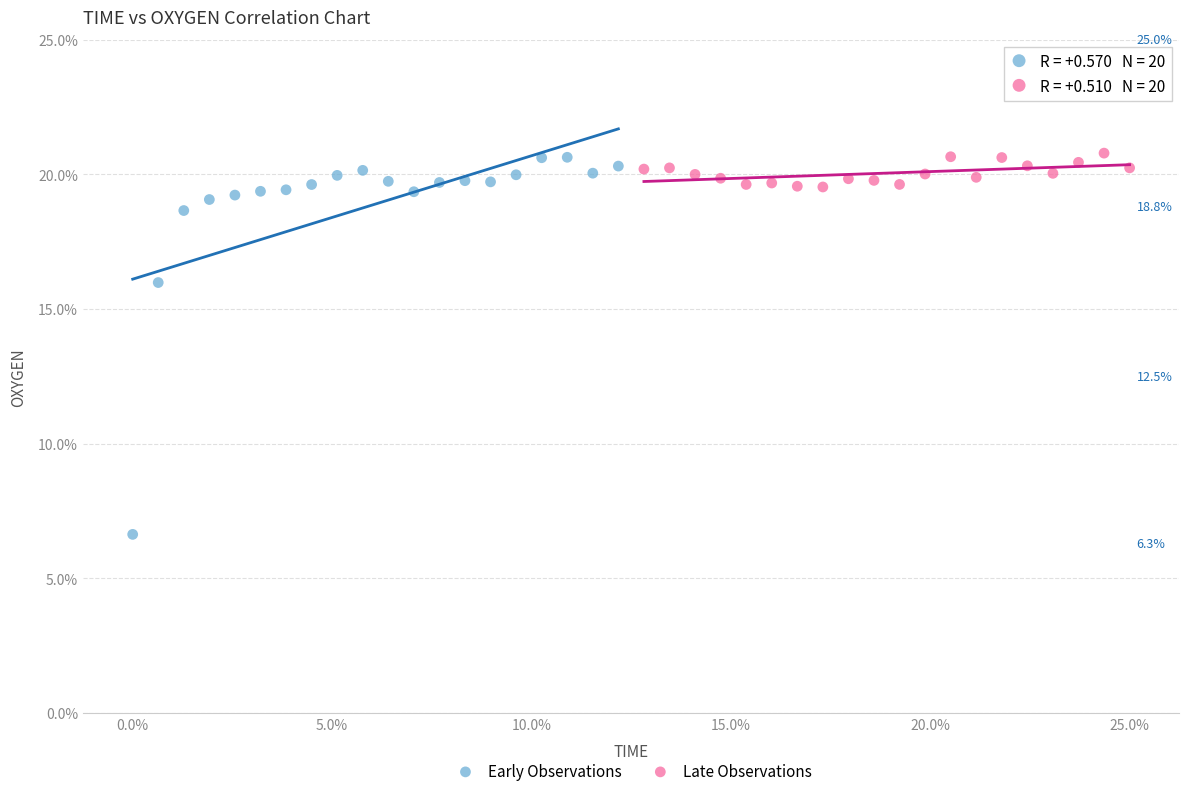

What are all the series names shown in the legend?

Early Observations, Late Observations